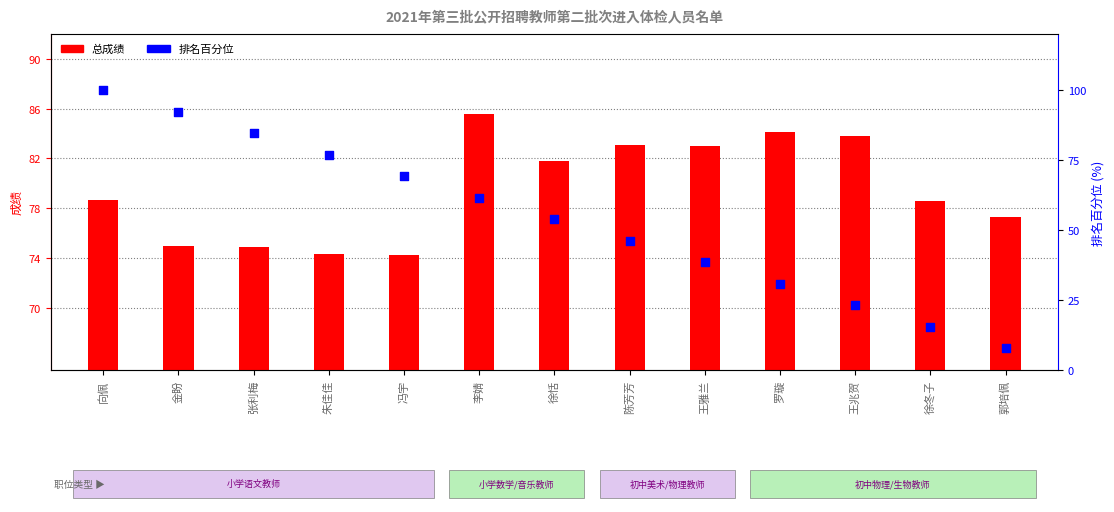

Which series reaches the minimum Y coordinate?

排名百分位